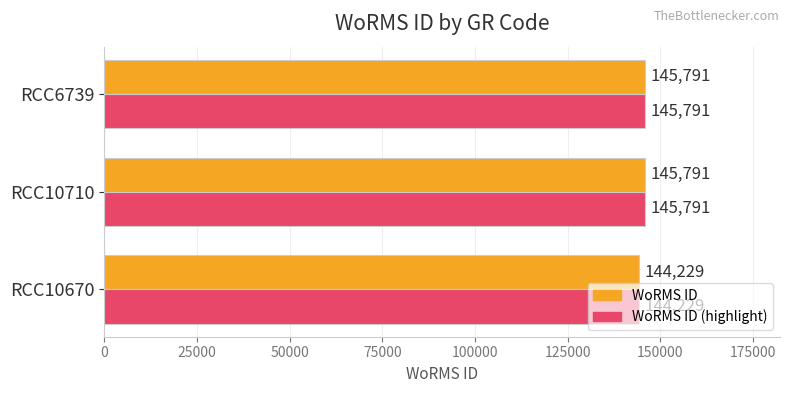

What is the total value across all series at RCC10710?

291582